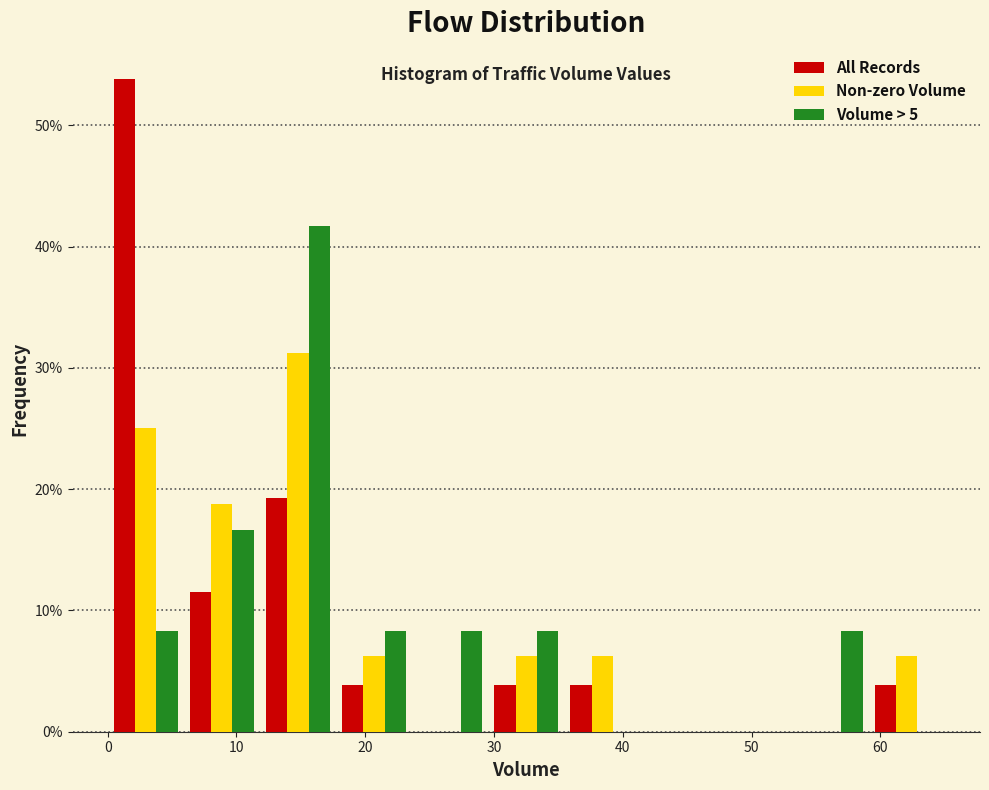

What is the height of the Volume > 5 bar covering 53 to 59 on the x-axis? Neither the bar edges nor the heights are printed on the chart, so give them approximately, as read against the axes.

8